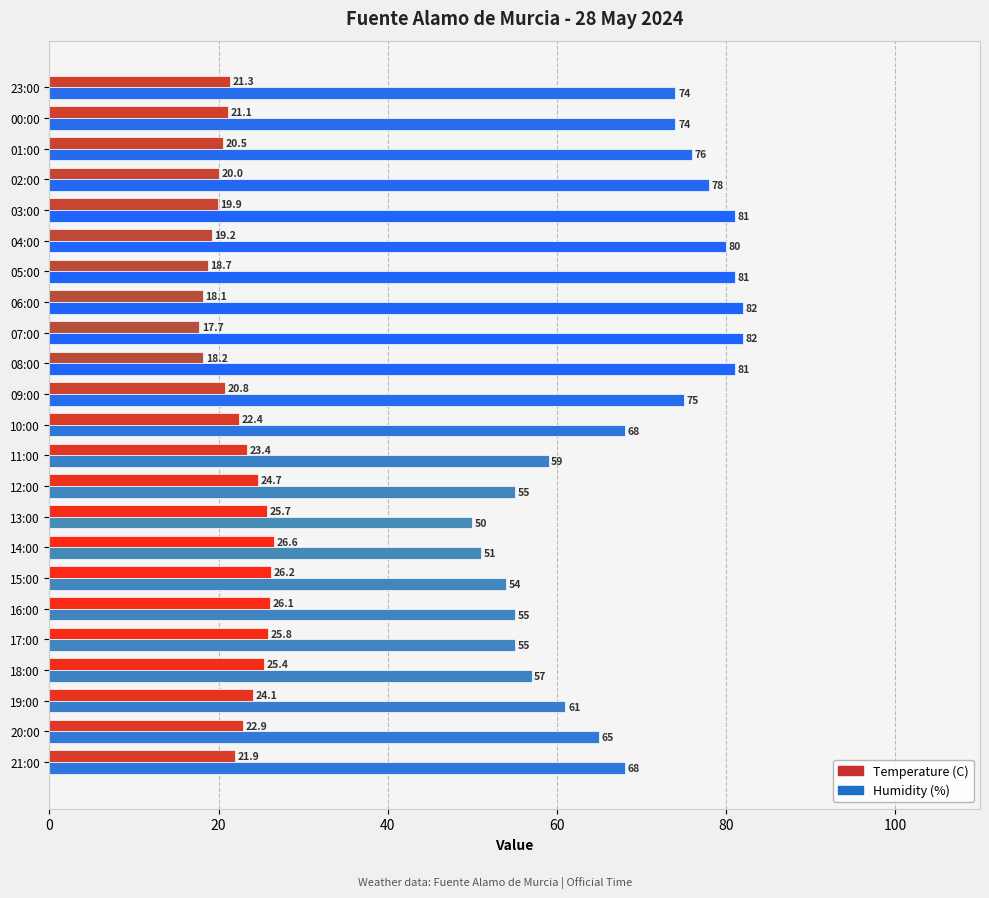

What is the smallest value displayed?

17.7